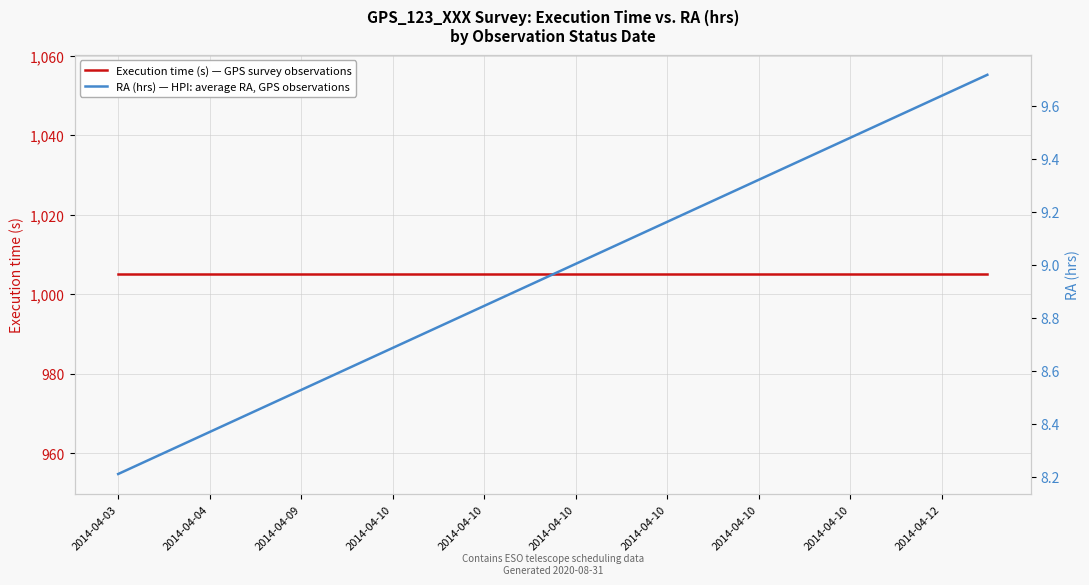

How many distinct data groups are displayed?

2